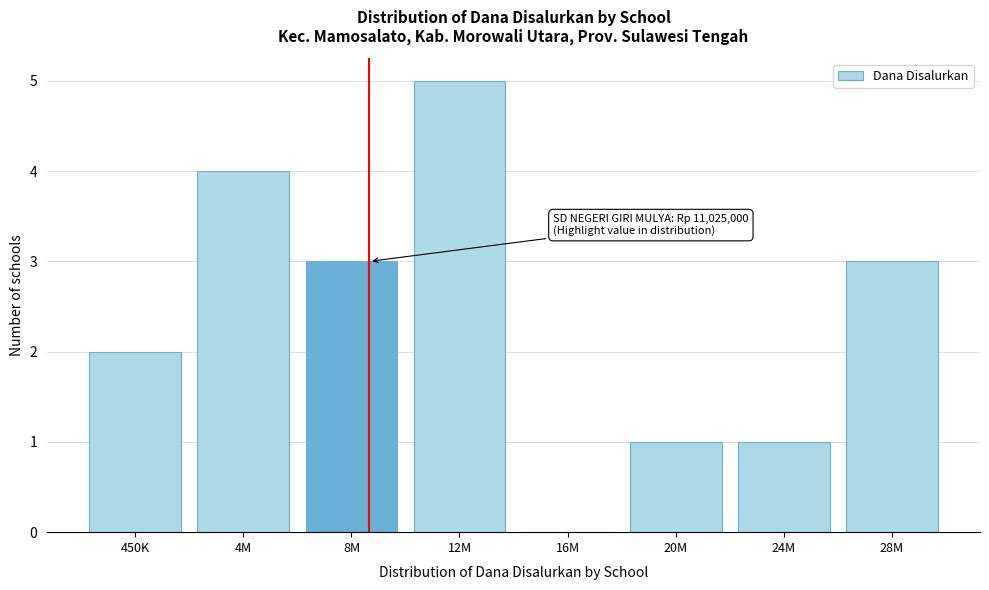

Reading left to right, list all the values displayed in this chart.

450K=2	4M=4	8M=3	12M=5	16M=0	20M=1	24M=1	28M=3